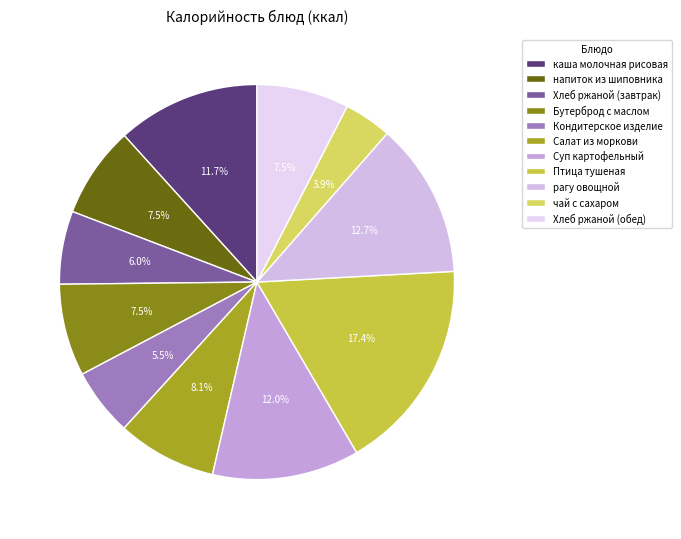

Rank the categories by value from highest to lowest.

Птица тушеная, рагу овощной, Суп картофельный, каша молочная рисовая, Салат из моркови, Бутерброд с маслом, Хлеб ржаной (обед), напиток из шиповника, Хлеб ржаной (завтрак), Кондитерское изделие, чай с сахаром